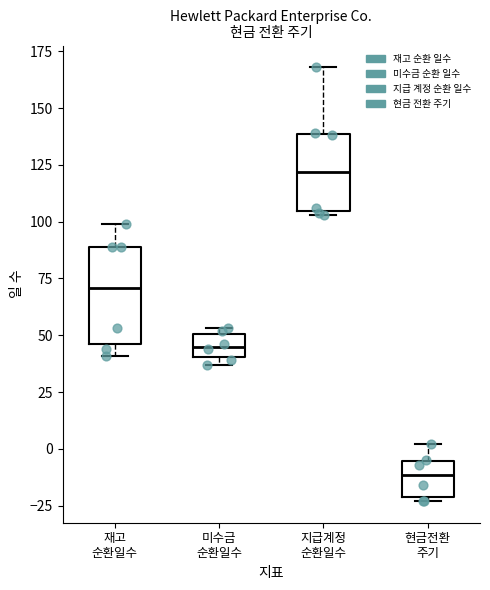

Which box has the highest median line?

지급계정 순환일수